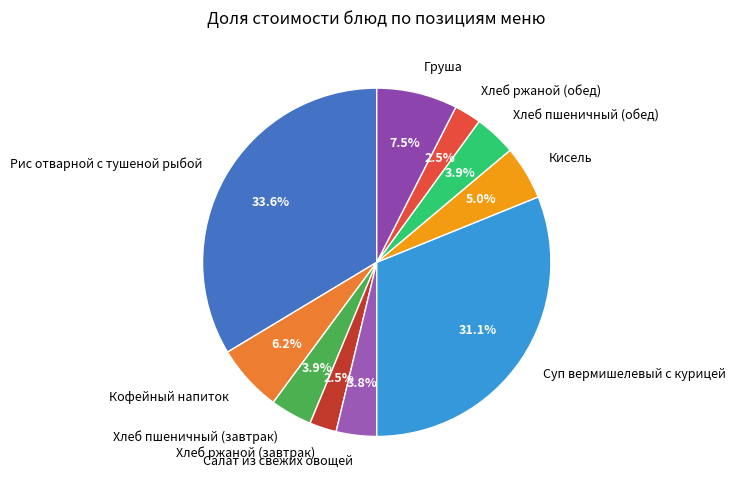

Count the number of slices in the pie.

10